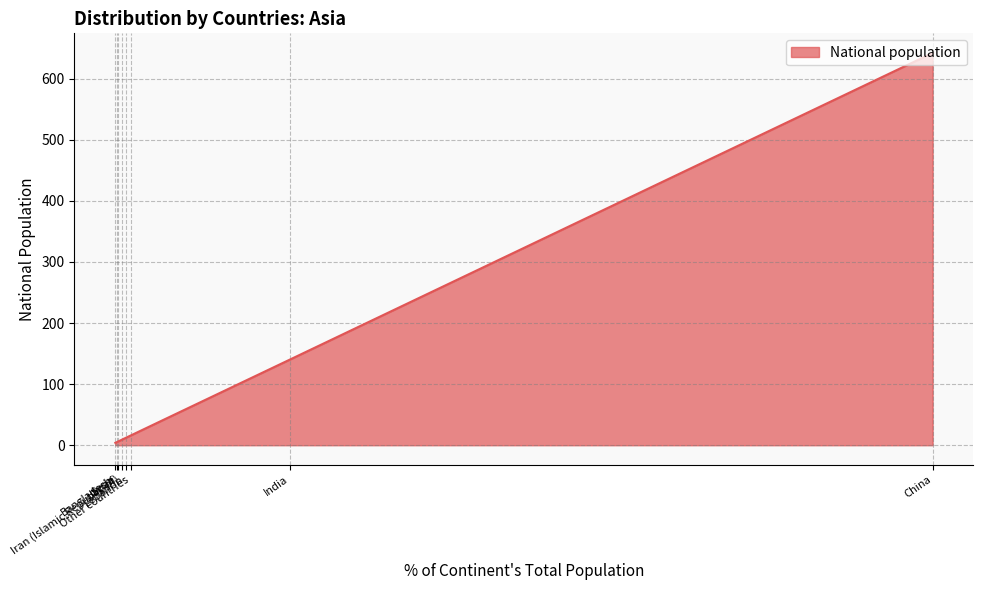

At which category does the data reach its first local valley?

Bangladesh